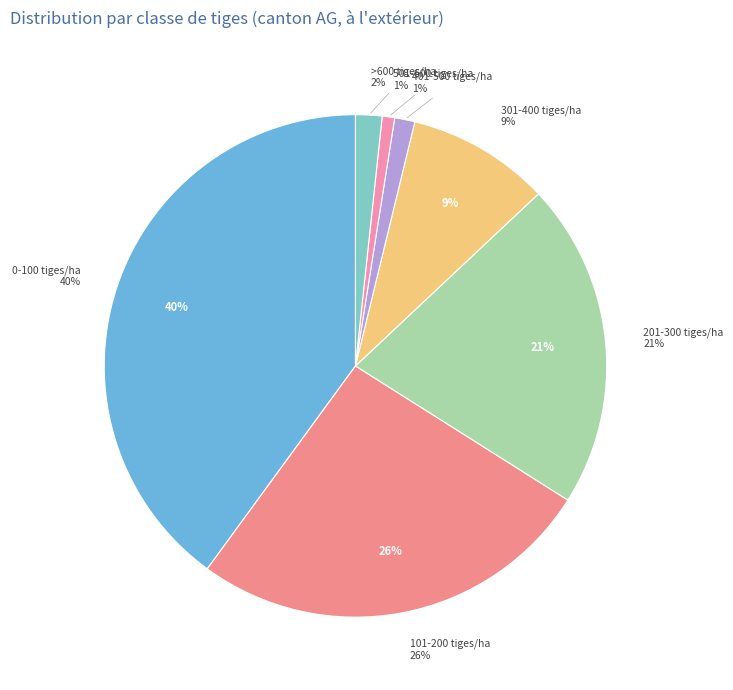

Rank the categories by value from highest to lowest.

0-100 tiges/ha, 101-200 tiges/ha, 201-300 tiges/ha, 301-400 tiges/ha, >600 tiges/ha, 401-500 tiges/ha, 501-600 tiges/ha